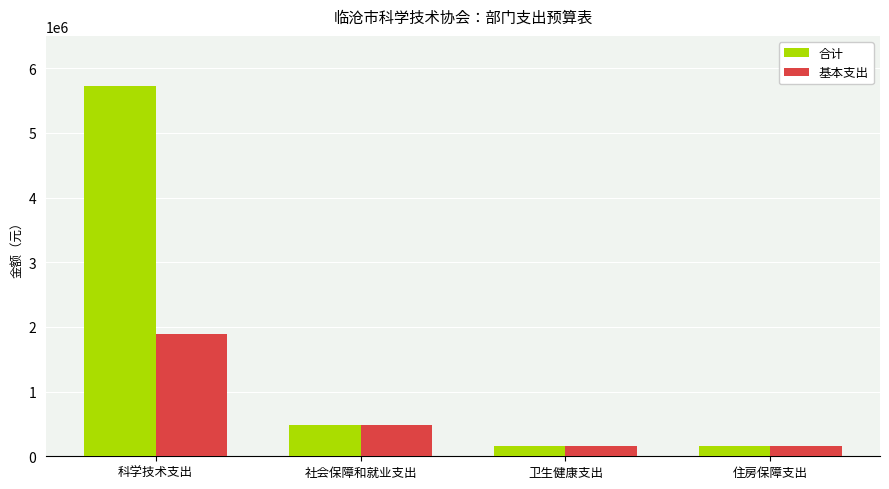

What is the difference between the 合计 values at 科学技术支出 and 社会保障和就业支出?

5231578.0